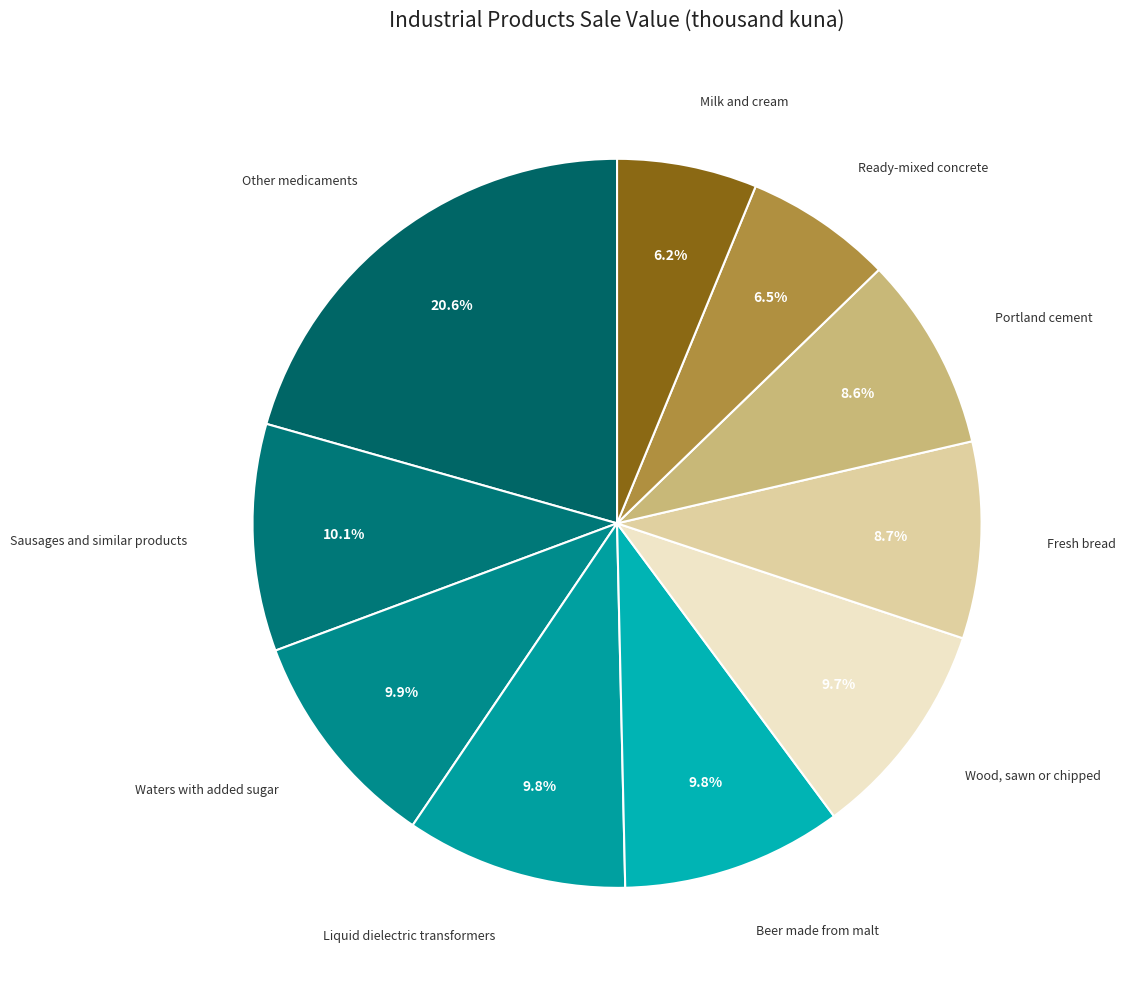

How many segments does this pie chart have?

10